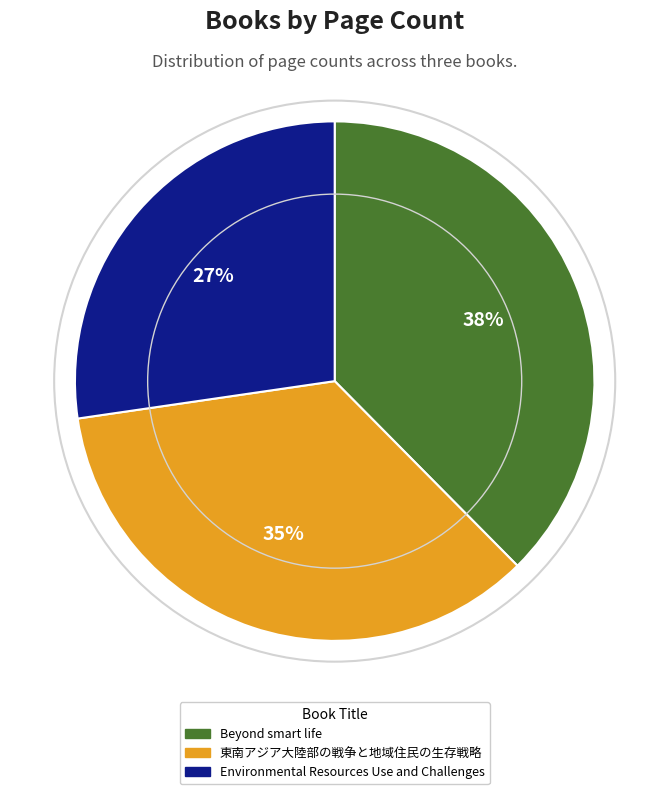

Do 東南アジア大陸部の戦争と地域住民の生存戦略 and Environmental Resources Use and Challenges together represent more than half of the pie?

Yes